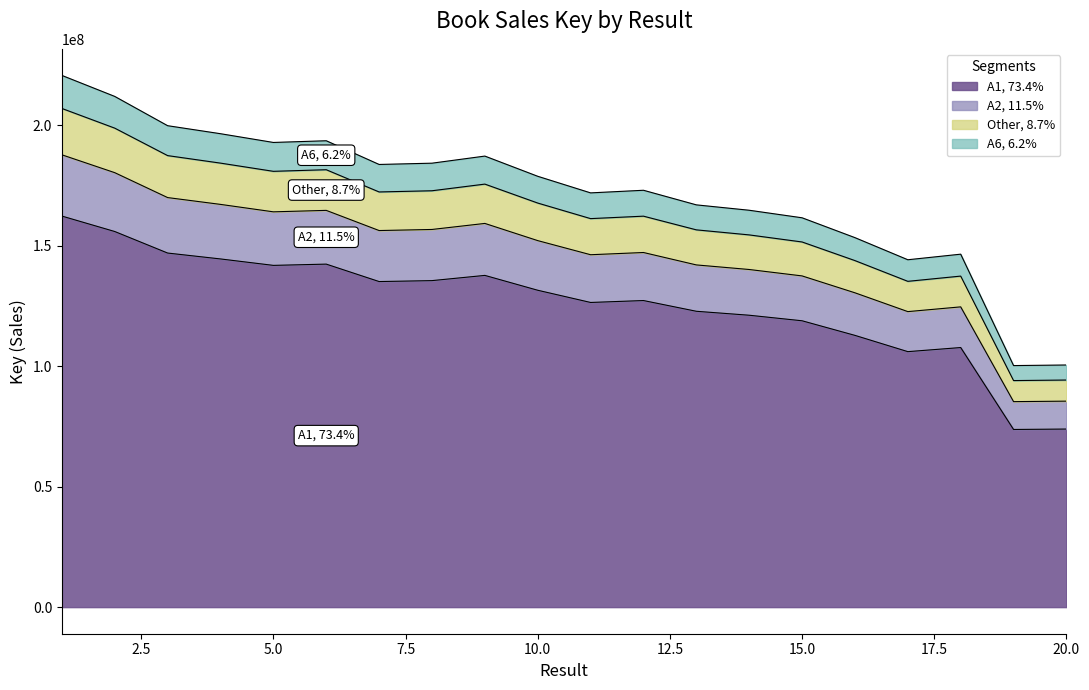

What is the difference between the values at 1 and 18?

54583610.5